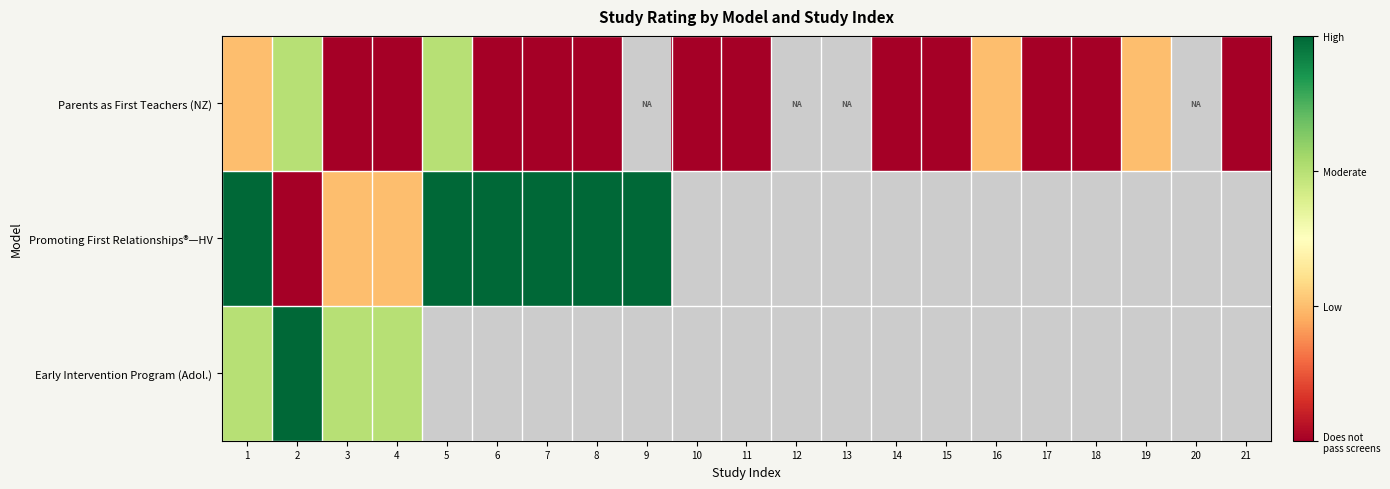

What is the sum of the Promoting First Relationships®—HV values at 1 and 8?

6.0